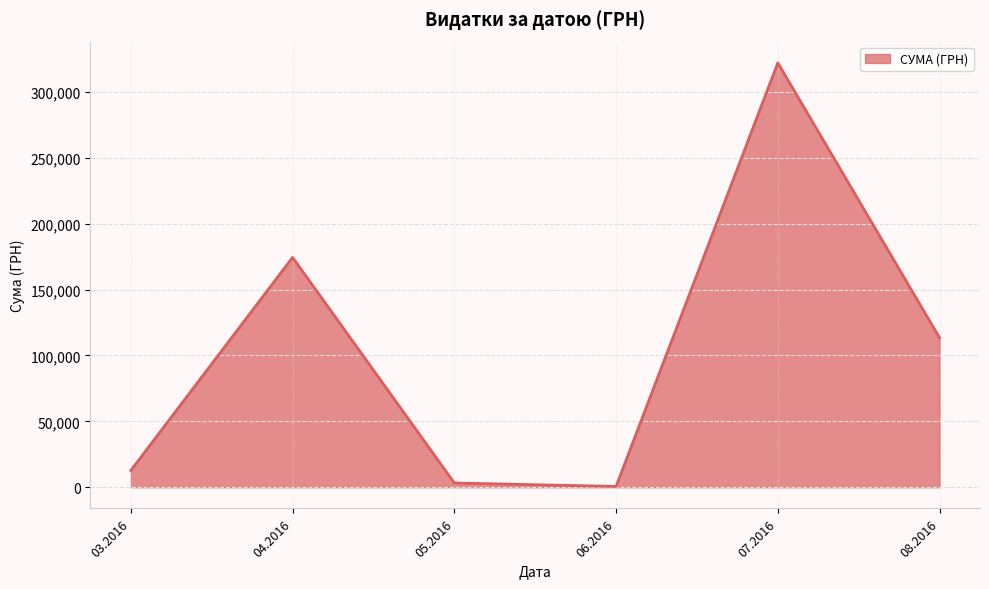

Is it true that the value at 08.2016 is 46882.6?

False